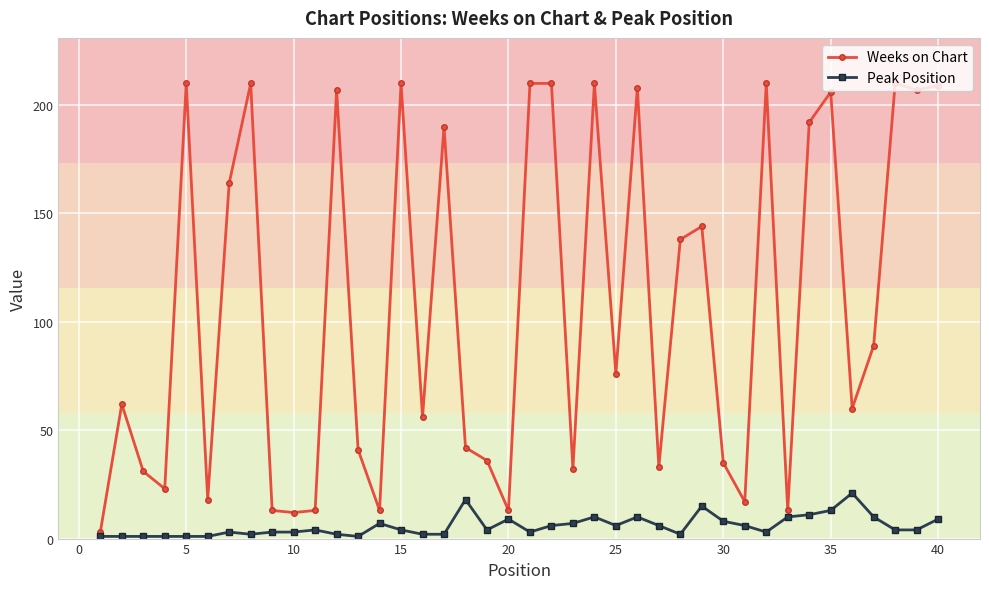

What is the highest value of the Peak Position series?

21